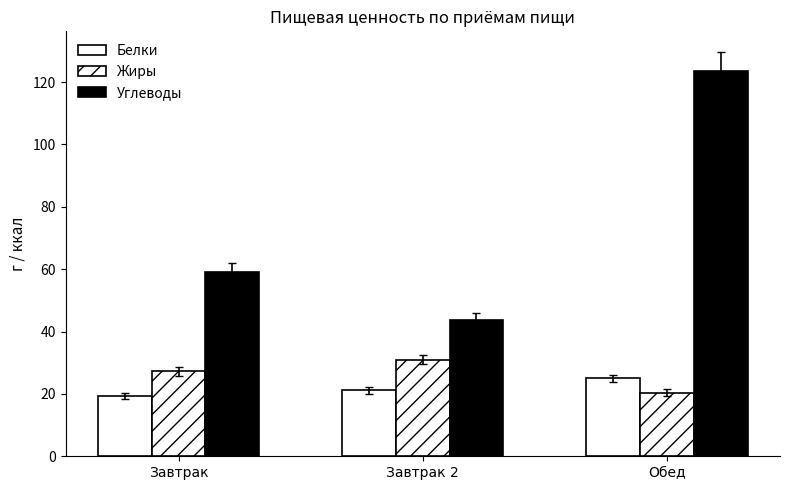

How many values in the Белки series exceed 21?

2